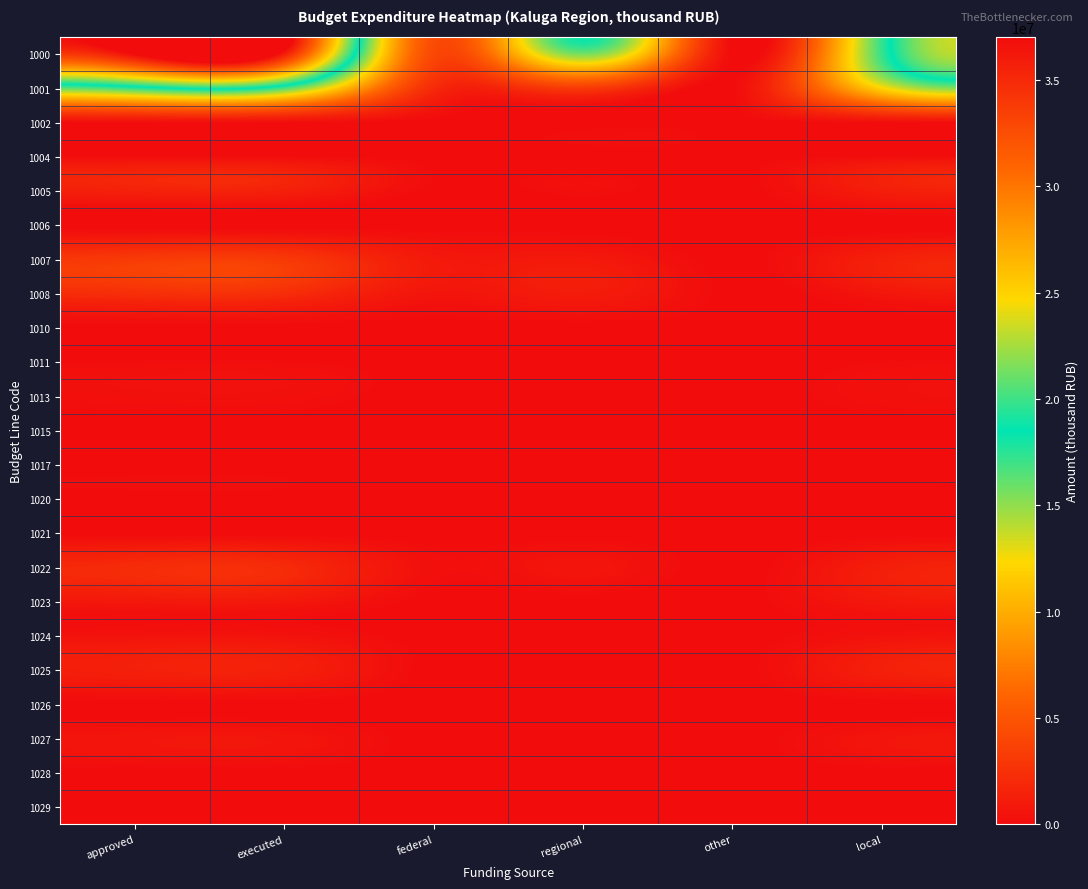

What is the difference between the highest and lowest values at executed?

35909726.6